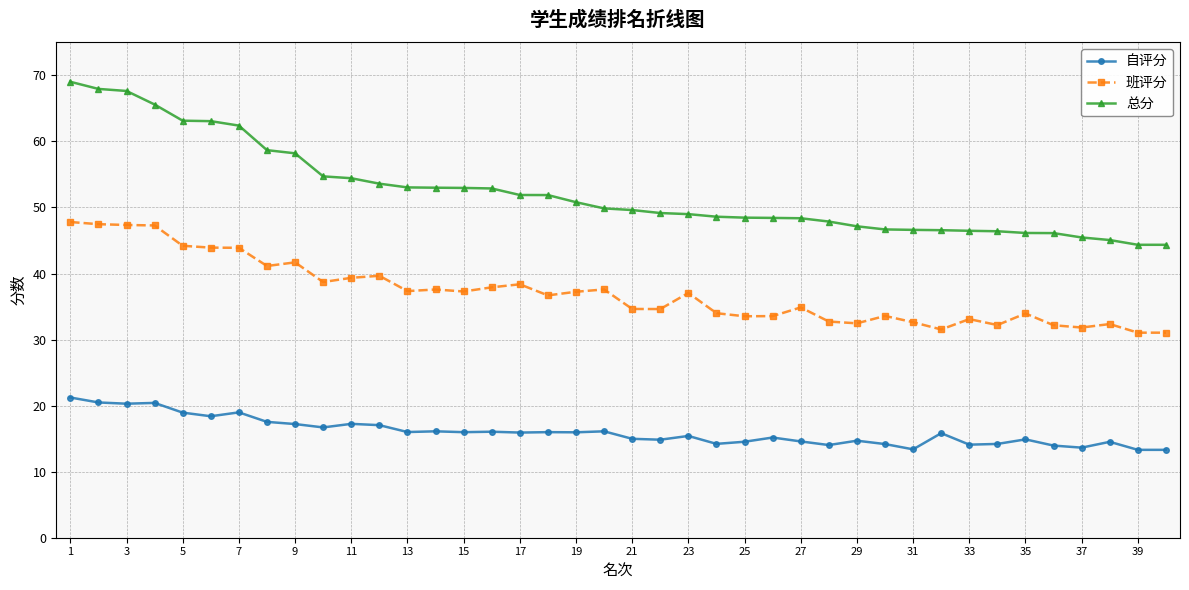

How many series are shown in this chart?

3